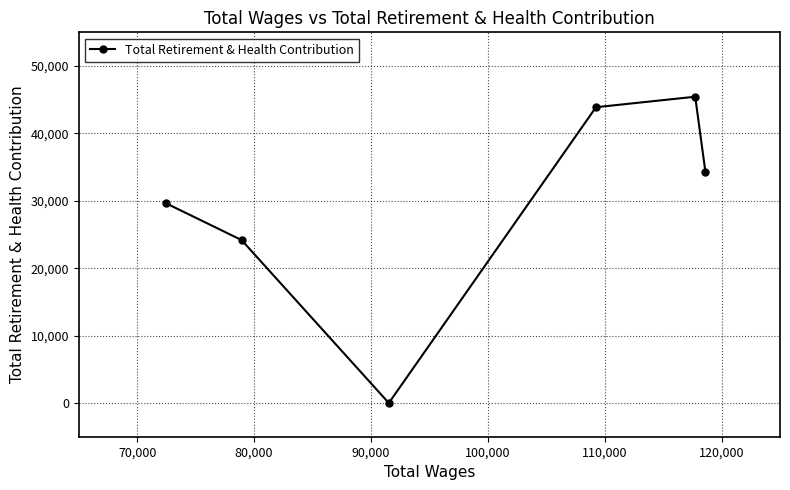

What is the greatest value displayed?

45448